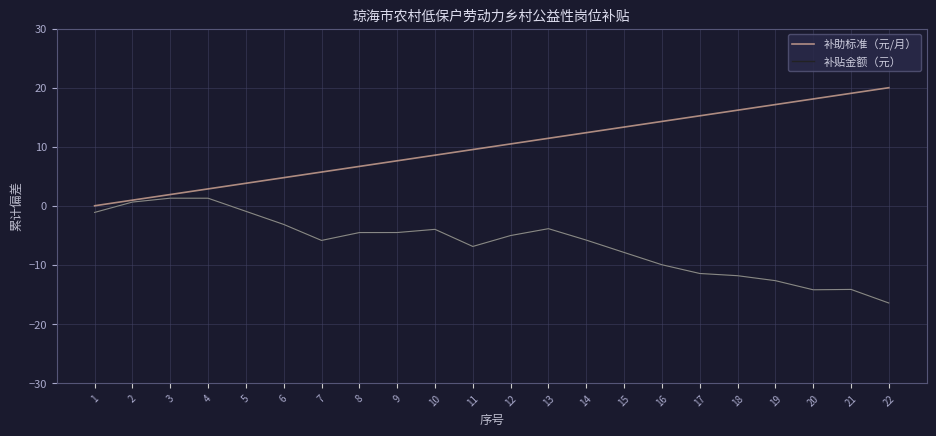

The 补贴金额（元） series shows -1.1 at 1. True or false?

True